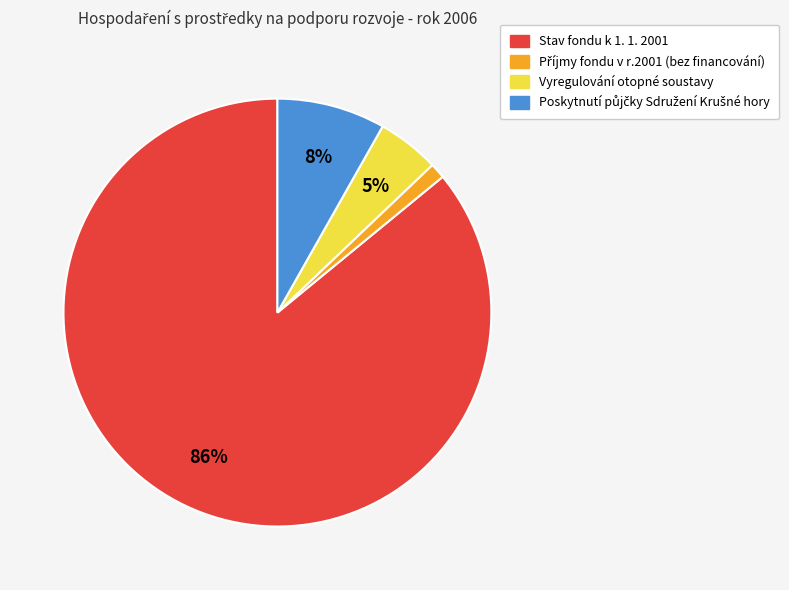

True or false: Vyregulování otopné soustavy accounts for 5% of the total.

True